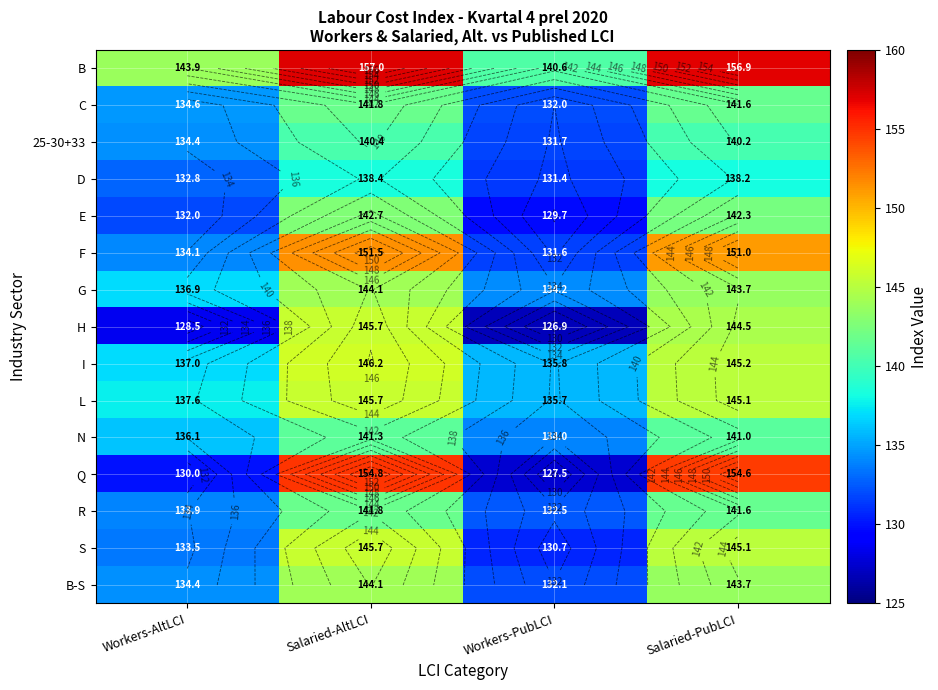

Which series changed the most between Salaried-AltLCI and Salaried-PubLCI?

H